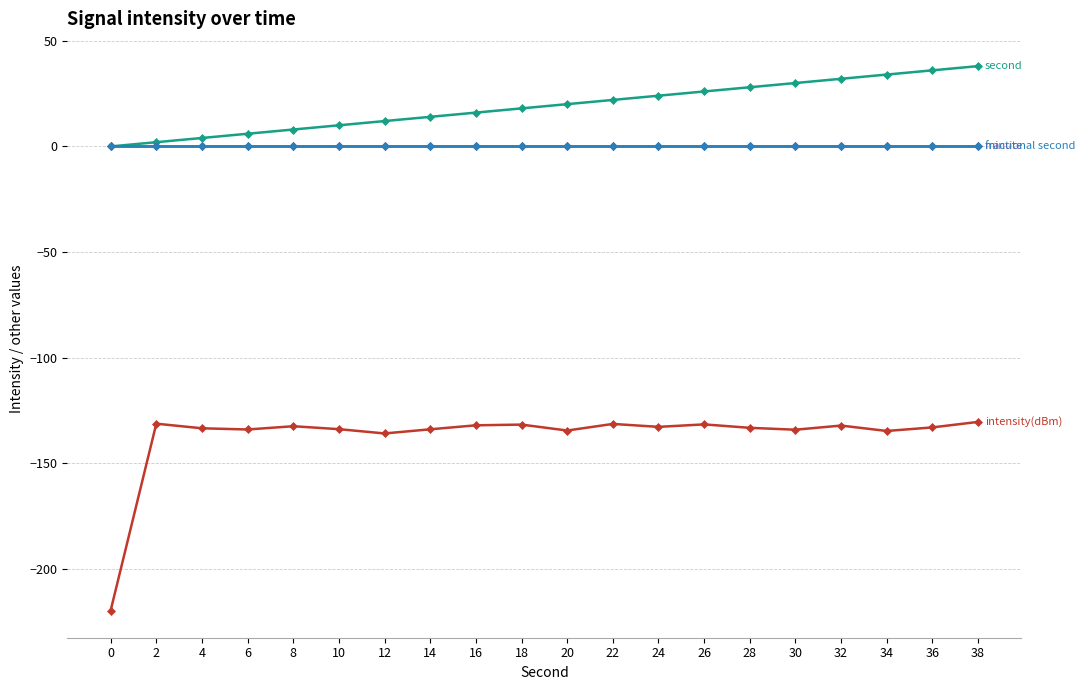

Does the chart have visible grid lines?

Yes